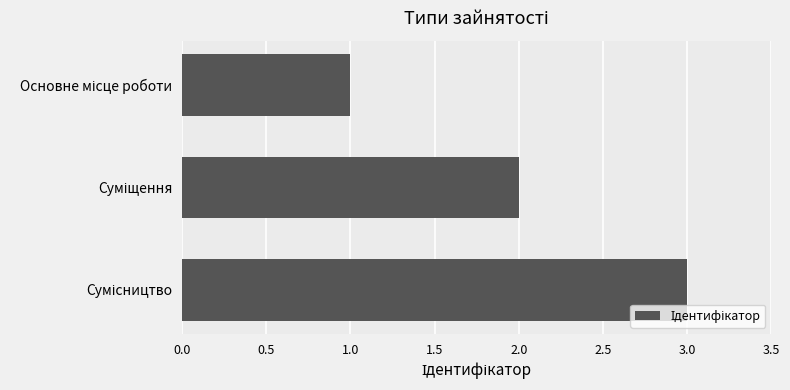

What is the sum of all values?

6